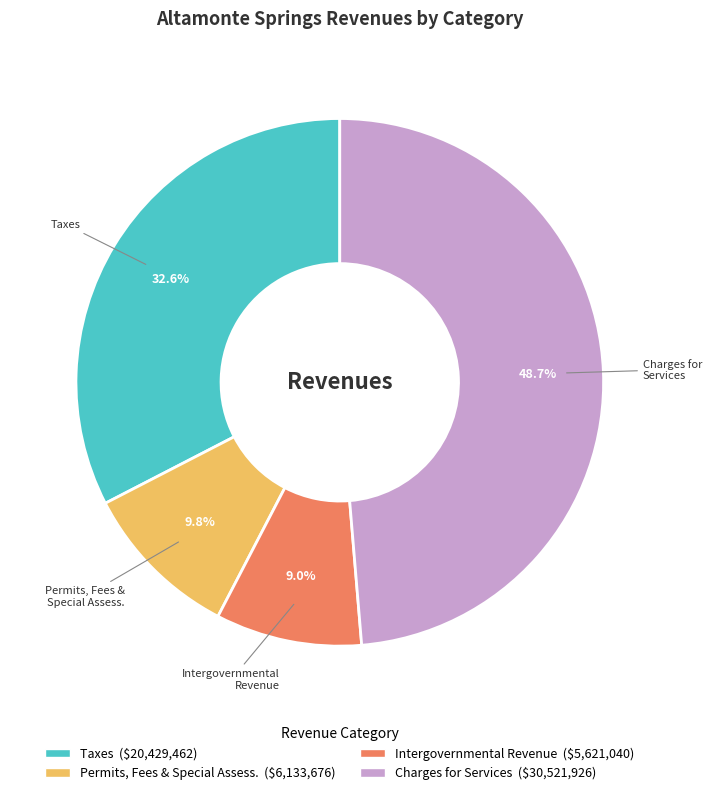

To the nearest percent, what is the average slice percentage?

25%